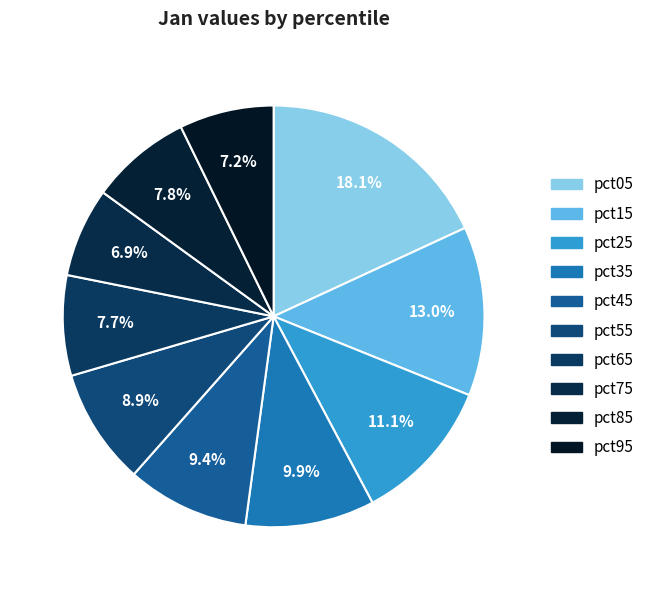

Count the number of slices in the pie.

10